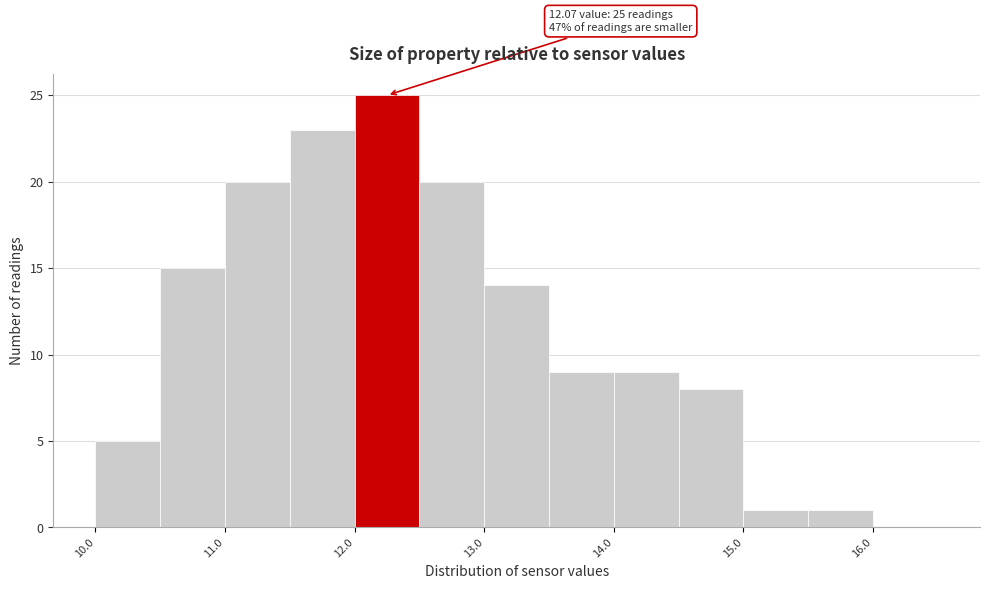

Over which range of the x-axis is the bar tallest?

12.0 to 12.5